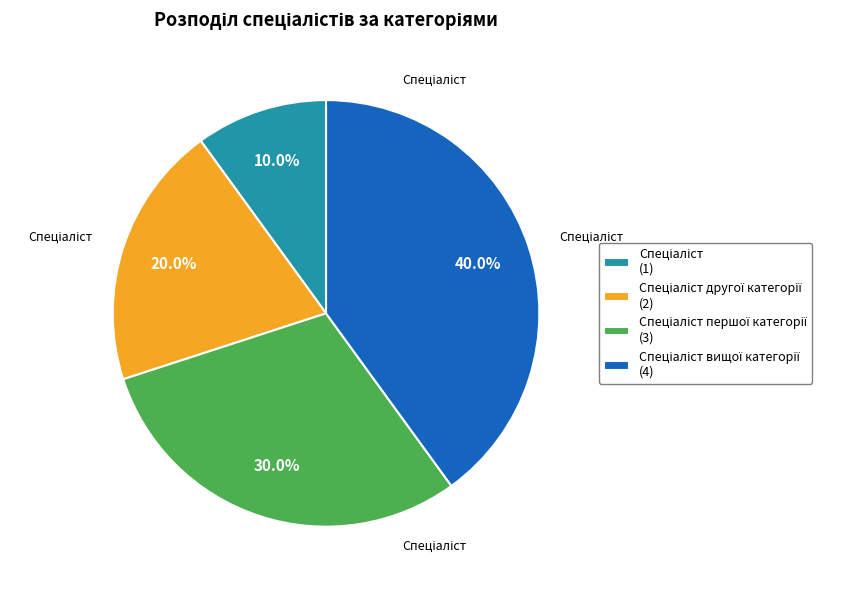

Does any single category account for the majority?

No